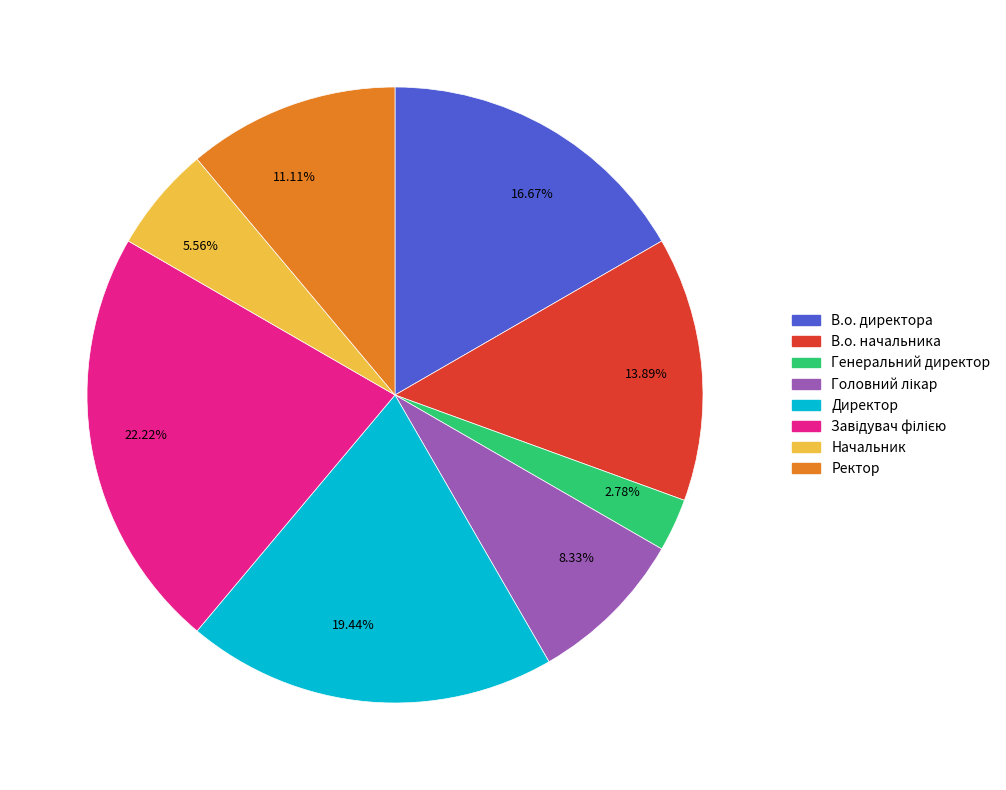

Which category has the smallest portion of the pie?

Генеральний директор